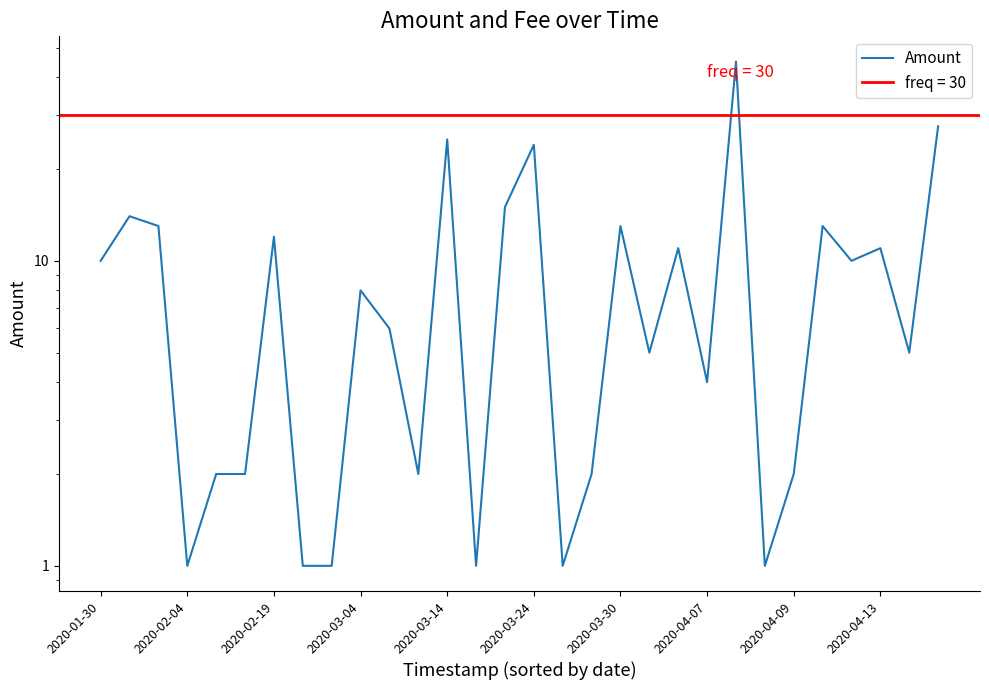

Reading left to right, extract all data points from this chart.

10.0	14.0	13.0	1.0	2.0	2.0	12.0	1.0	1.0	8.0	6.0	2.0	25.0	1.0	15.0	24.0	1.0	2.0	13.0	5.0	11.0	4.0	45.0	1.0	2.0	13.0	10.0	11.0	5.0	27.6